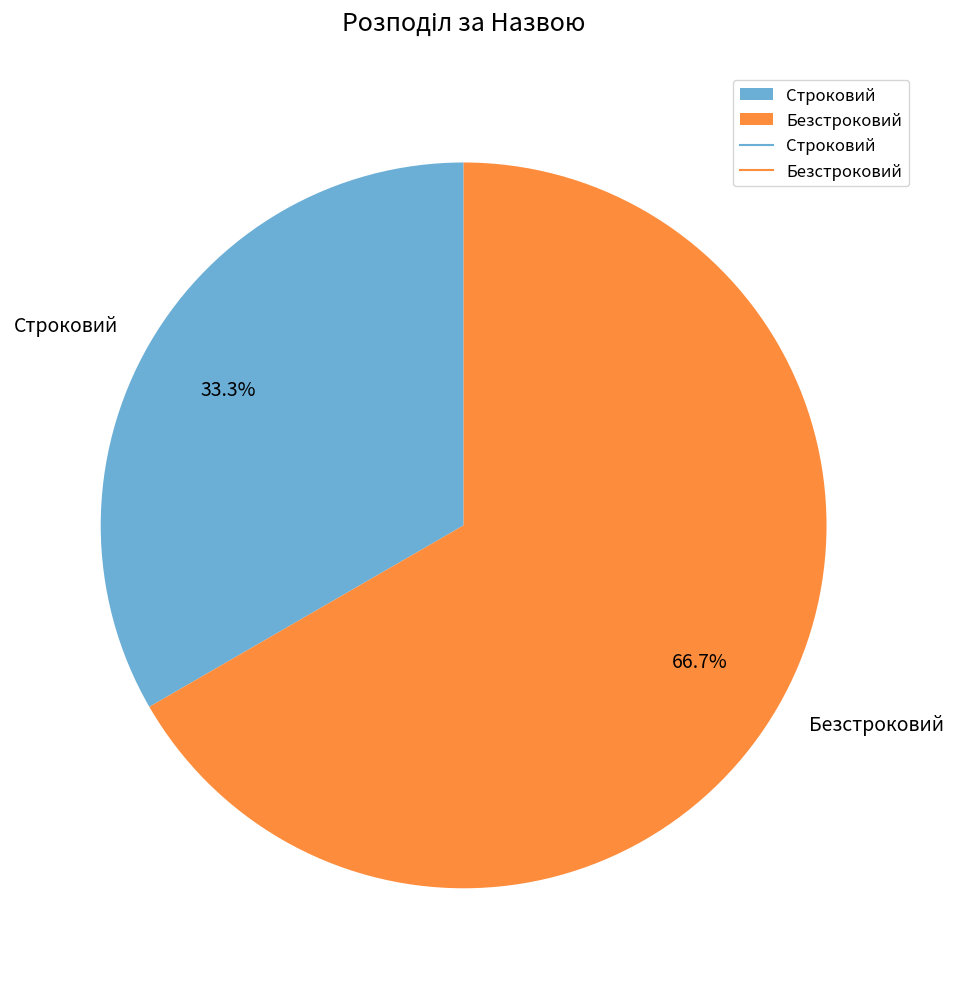

Approximately how many times larger is the value at Строковий compared to Безстроковий?

0.5